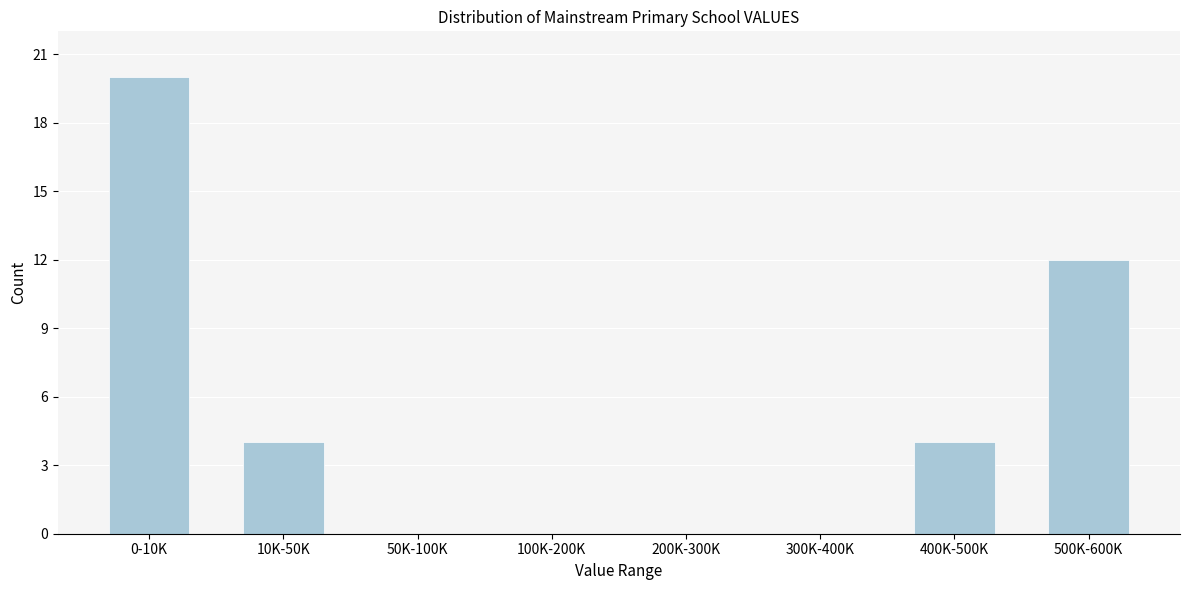

Reading left to right, extract all data points from this chart.

0-10K=20	10K-50K=4	50K-100K=0	100K-200K=0	200K-300K=0	300K-400K=0	400K-500K=4	500K-600K=12